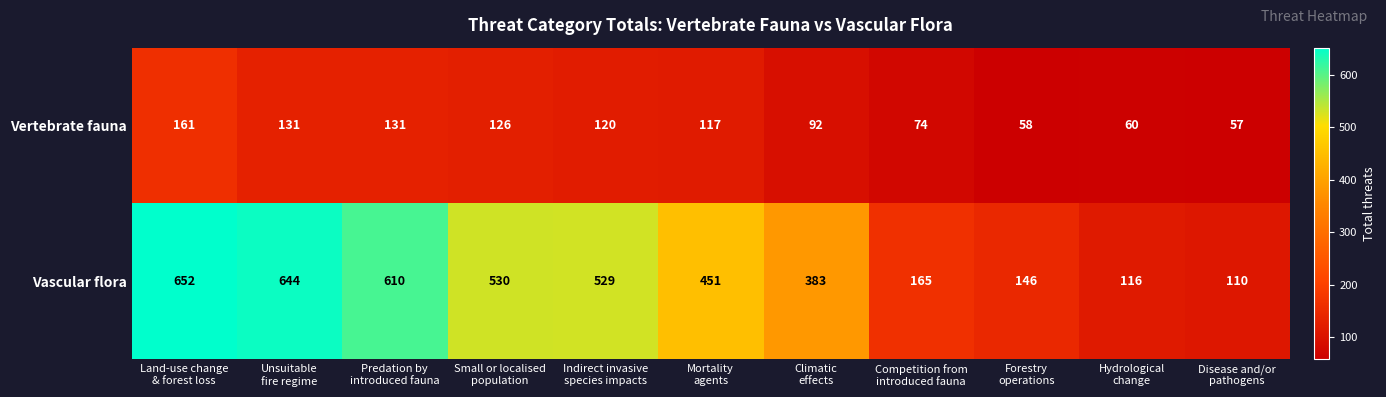

What is the difference between the second highest and second lowest values in the Vertebrate fauna series?

73